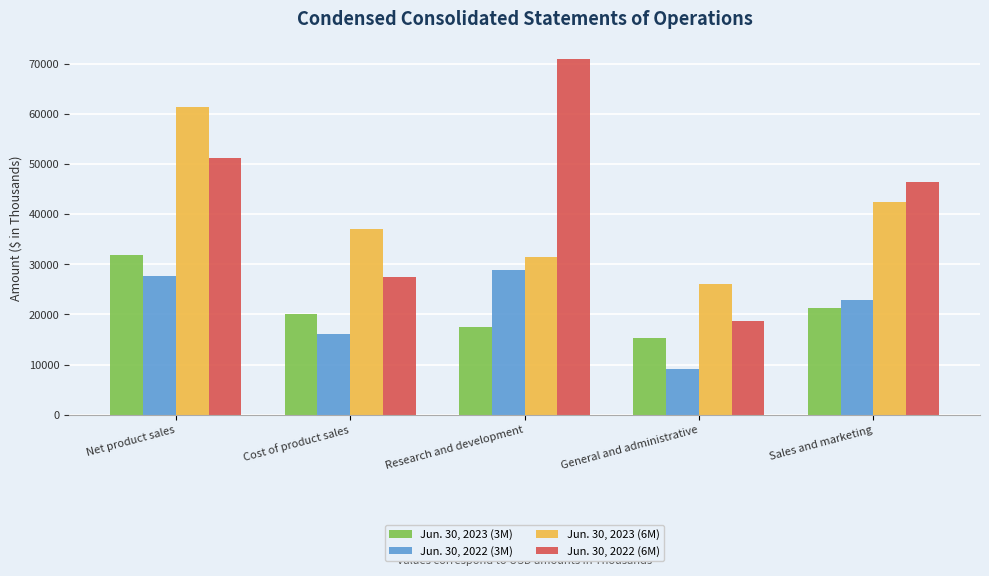

Rank the categories by Jun. 30, 2023 (6M) value from lowest to highest.

General and administrative, Research and development, Cost of product sales, Sales and marketing, Net product sales